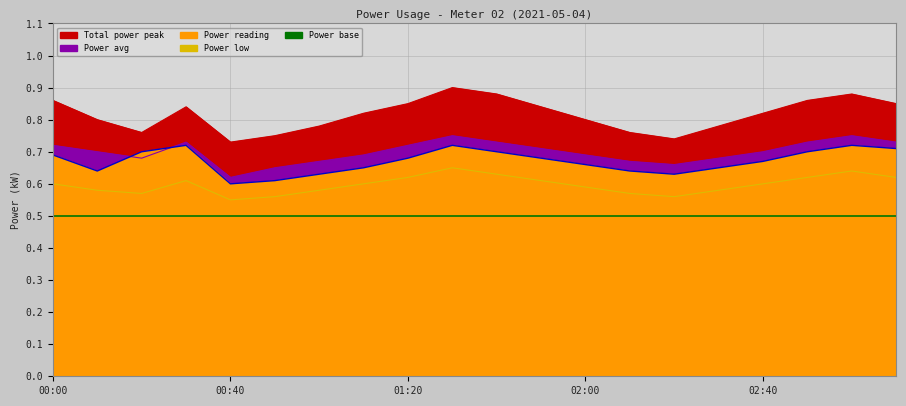

What is the maximum value for power_peak?

0.9